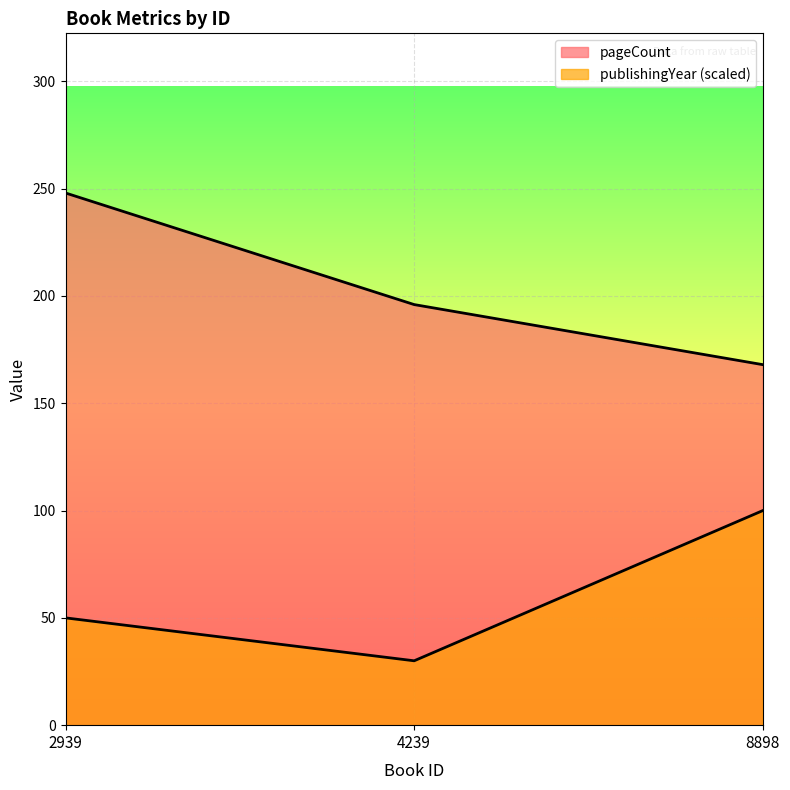

Which series has the widest spread of values?

pageCount